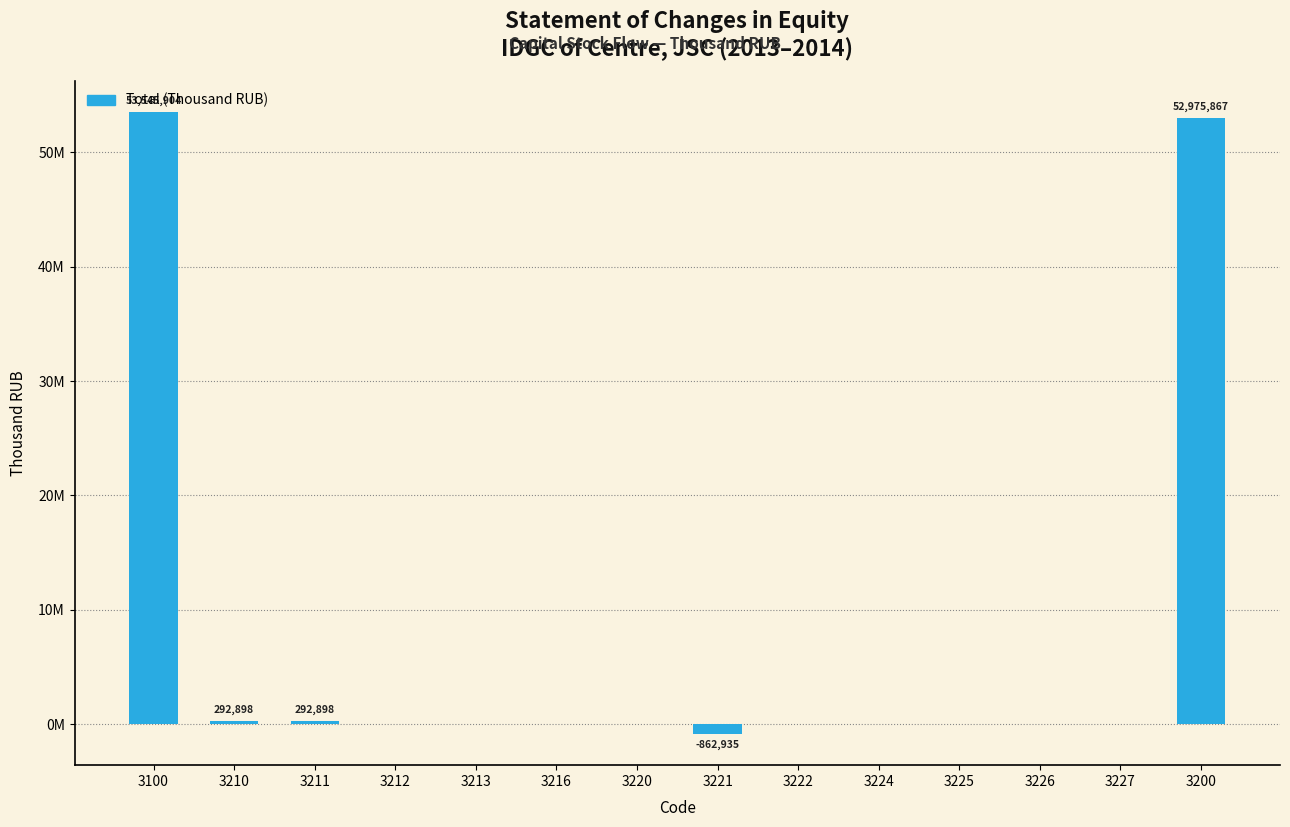

Are the bars horizontal?

No